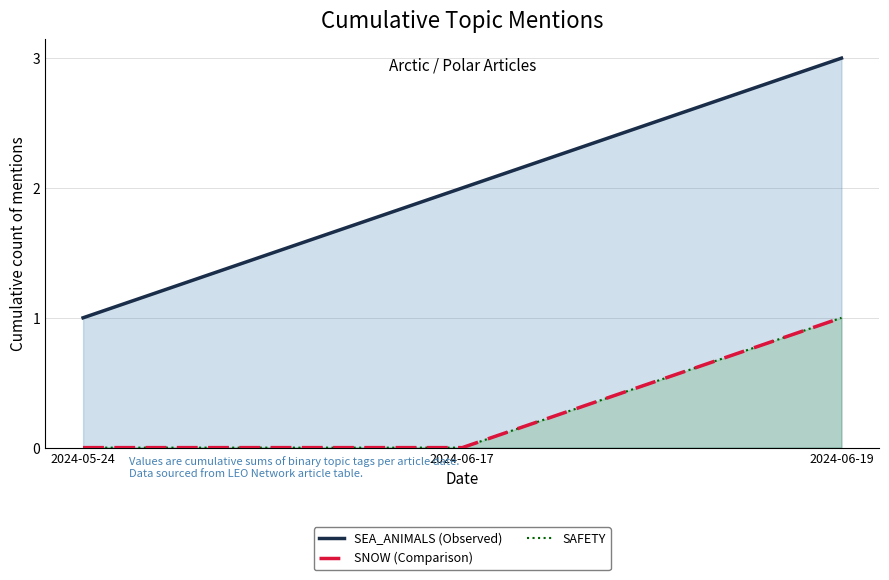

How many data points in SEA_ANIMALS (Observed) are above 2?

1